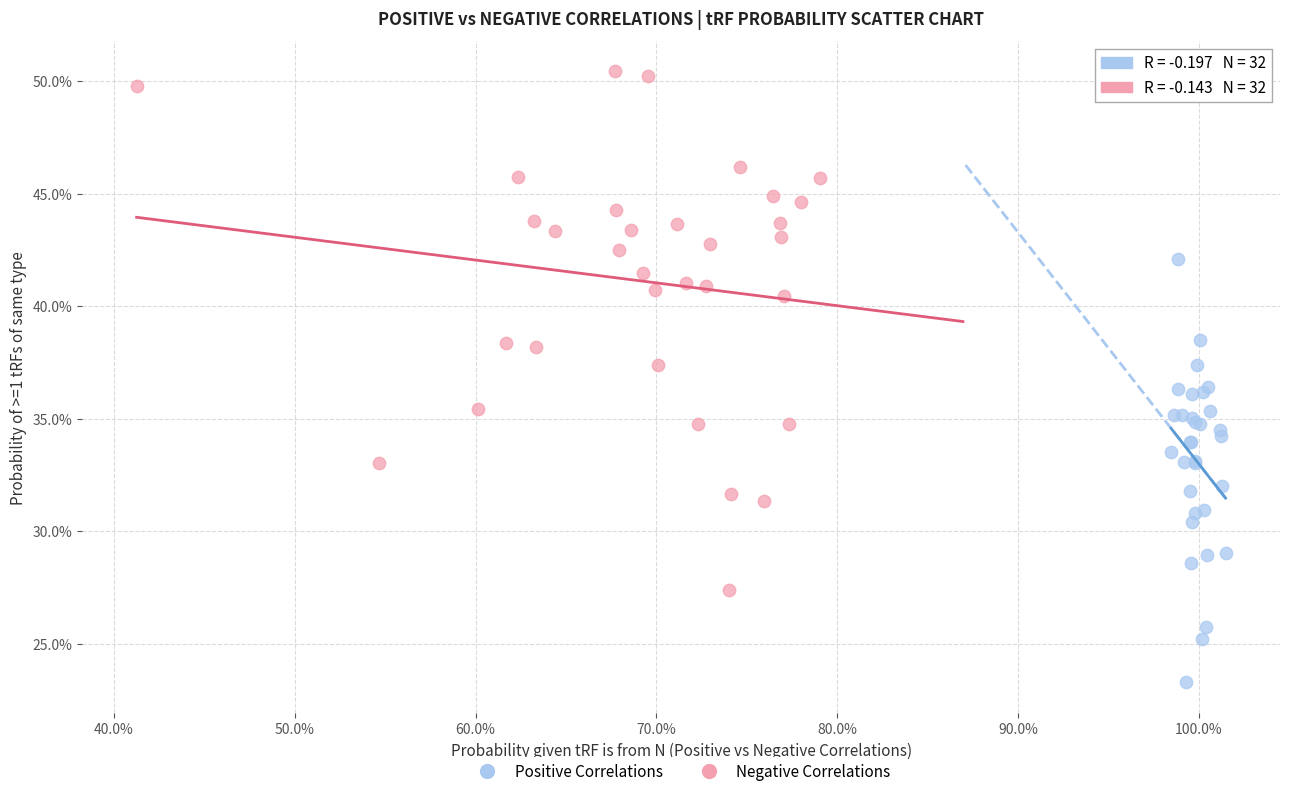

Which series contains the highest Y value?

Negative Correlations